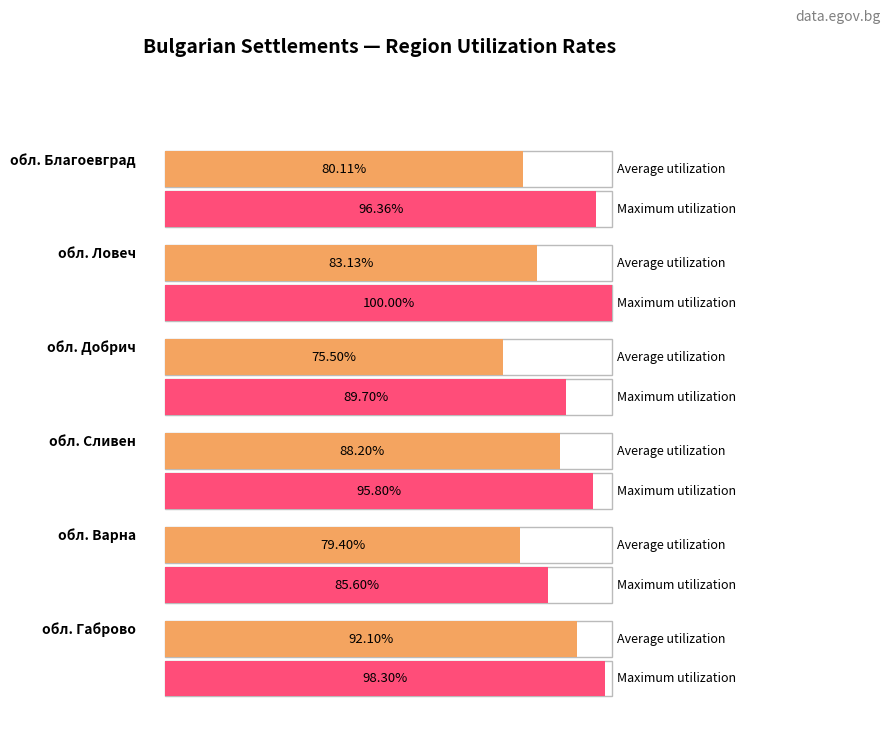

How many categories are shown in the chart?

6